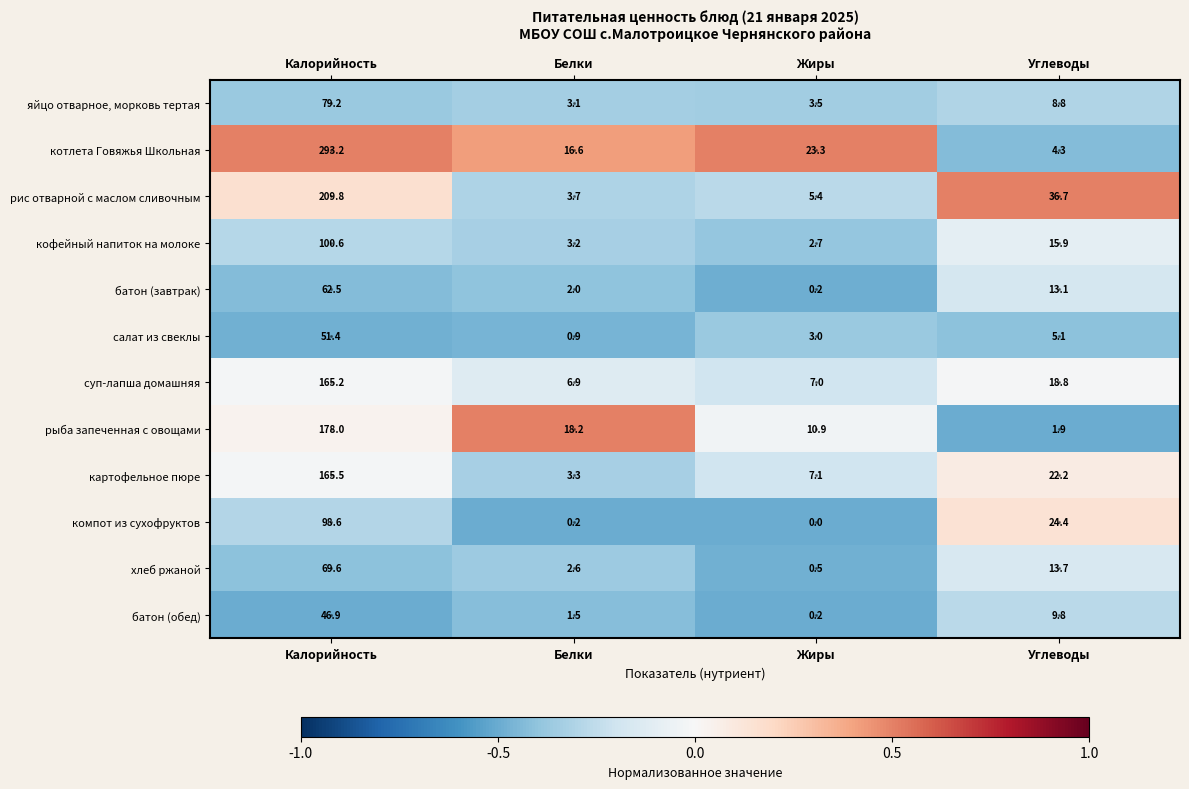

At how many categories does at least one series exceed 0?

4